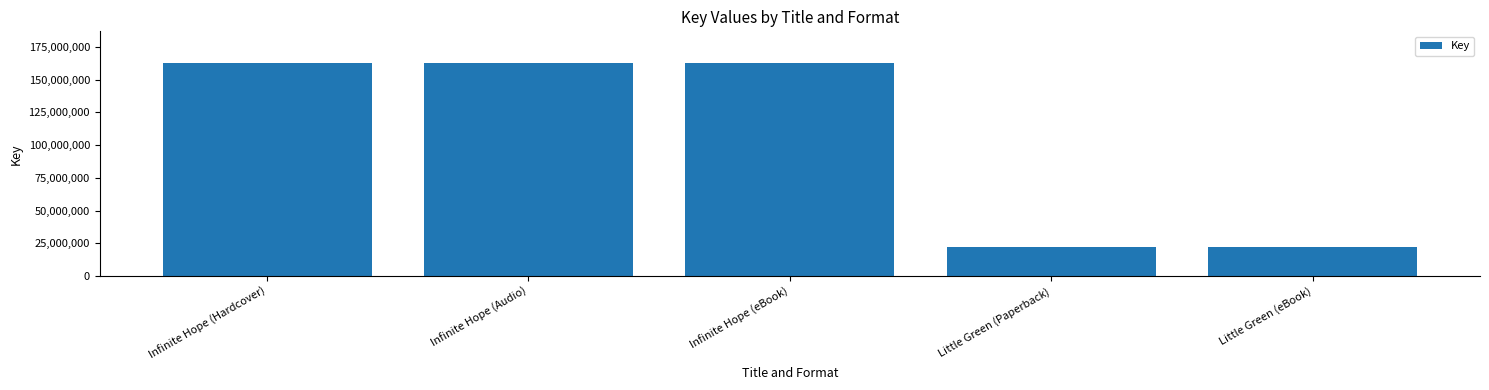

Reading left to right, transcribe all the data shown in this chart.

Infinite Hope (Hardcover)=162433911	Infinite Hope (Audio)=162433911	Infinite Hope (eBook)=162433911	Little Green (Paperback)=22086725	Little Green (eBook)=22086725